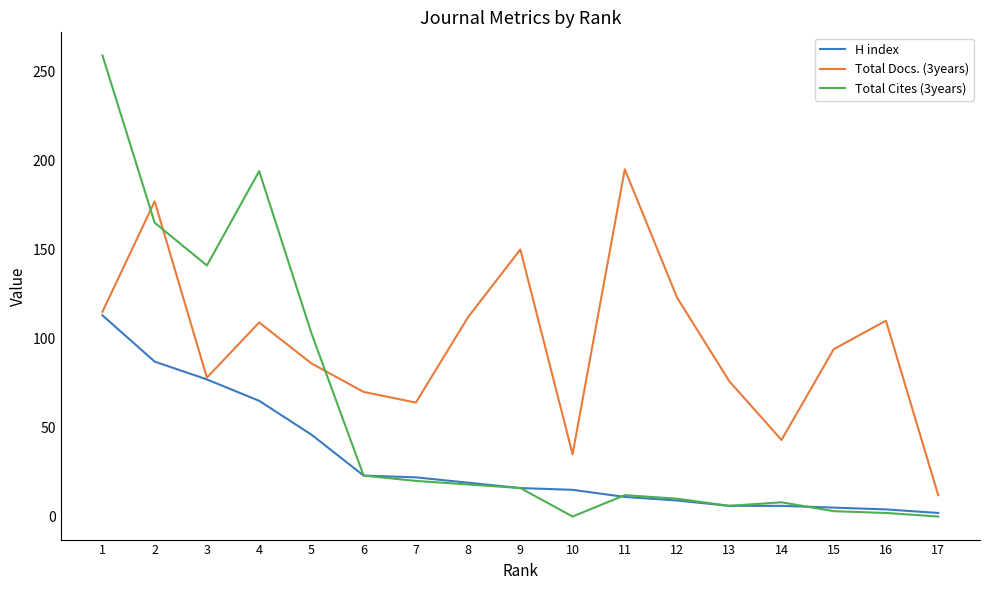

Which series changed the most between 2 and 8?

Total Cites (3years)